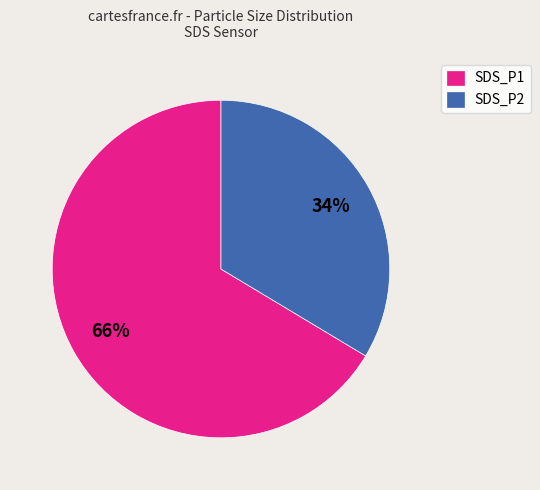

Is there a majority slice in this chart?

Yes